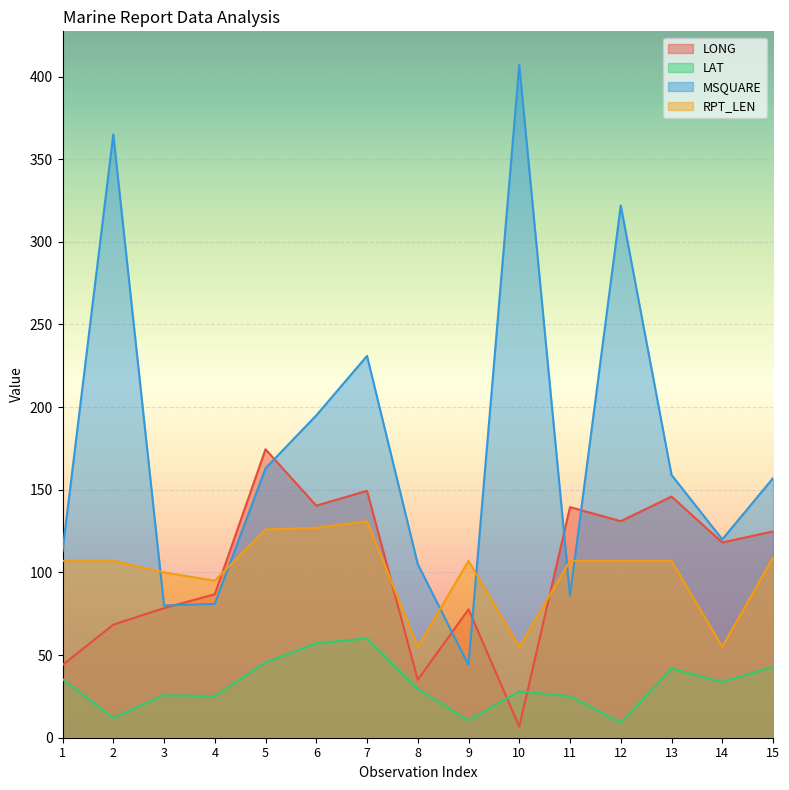

True or false: LONG has a value of 6.7 at 10.

True